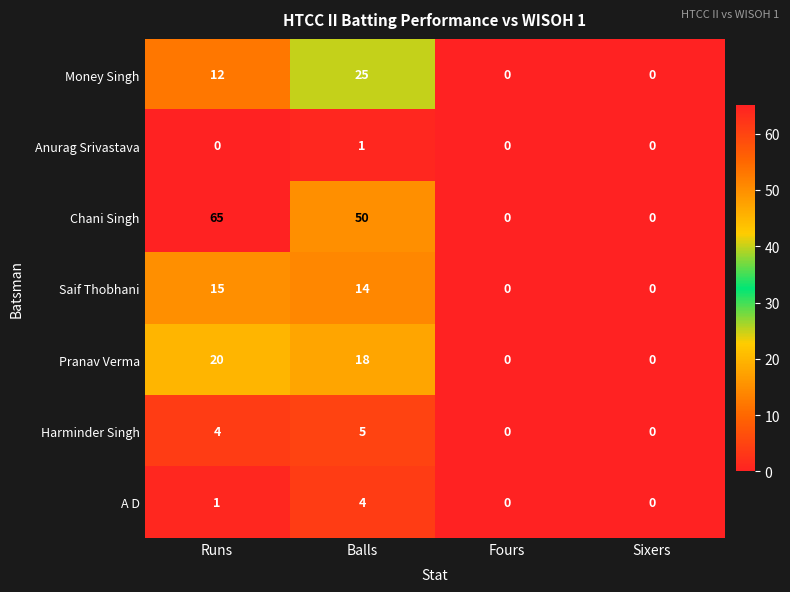

Which series changed the most between Runs and Balls?

Chani Singh